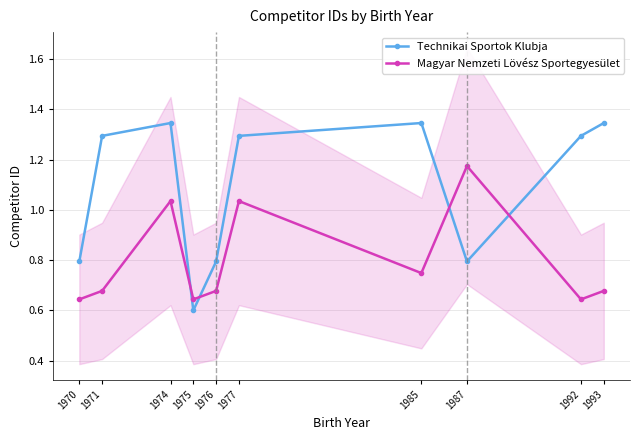

True or false: Technikai Sportok Klubja and Magyar Nemzeti Lövész Sportegyesület intersect in this chart.

True